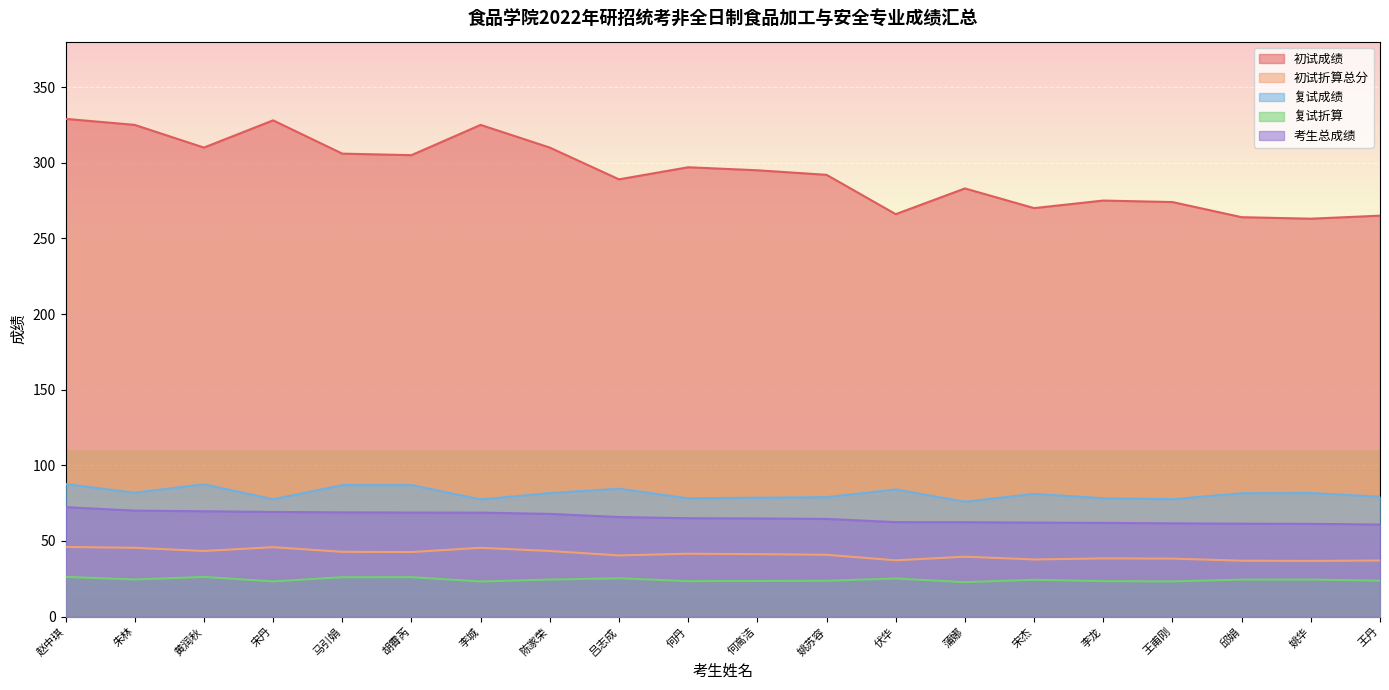

True or false: 复试成绩 and 初试成绩 cross at least once.

False